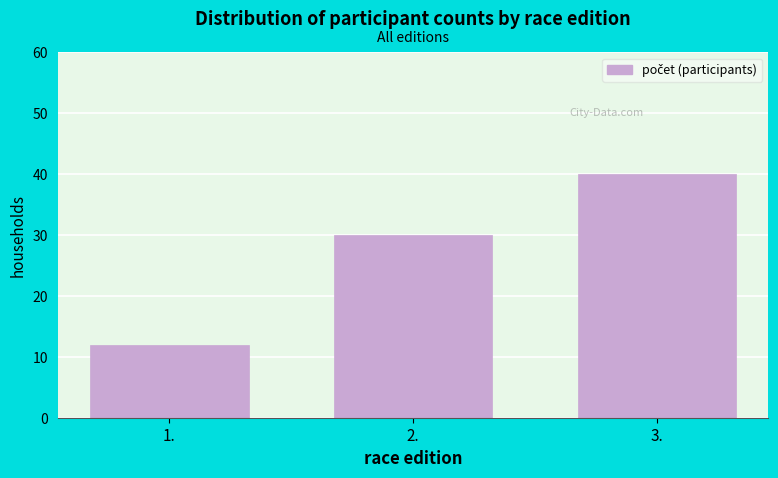

Reading left to right, transcribe all the data shown in this chart.

1.=12	2.=30	3.=40